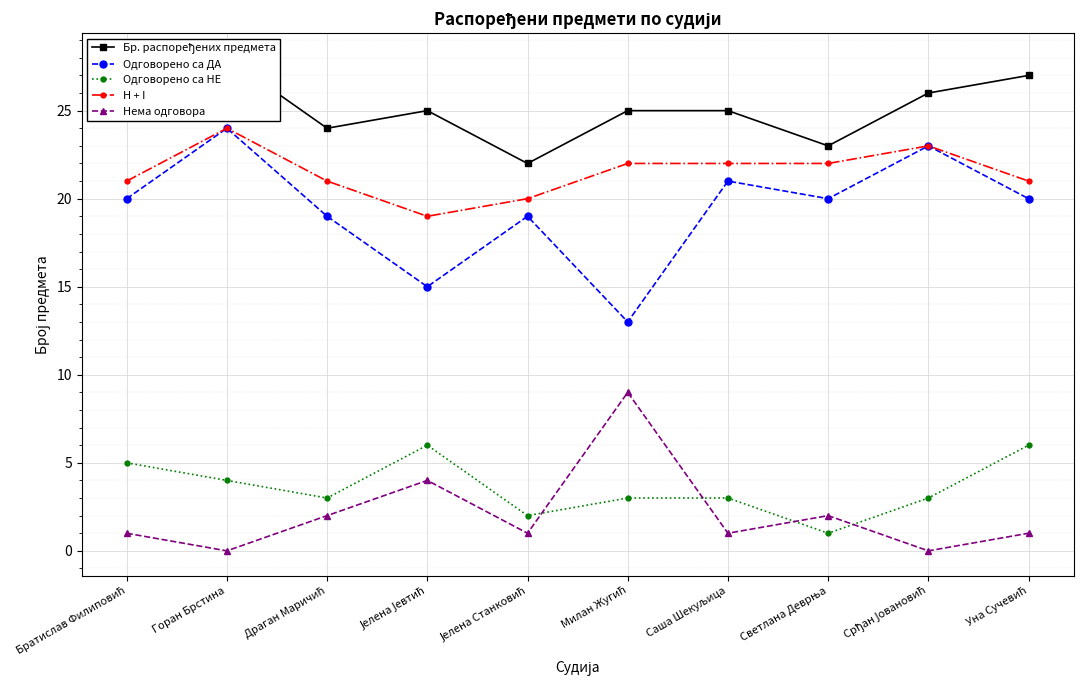

What is the value of the Нема одговора point at the 5th from the left?

1